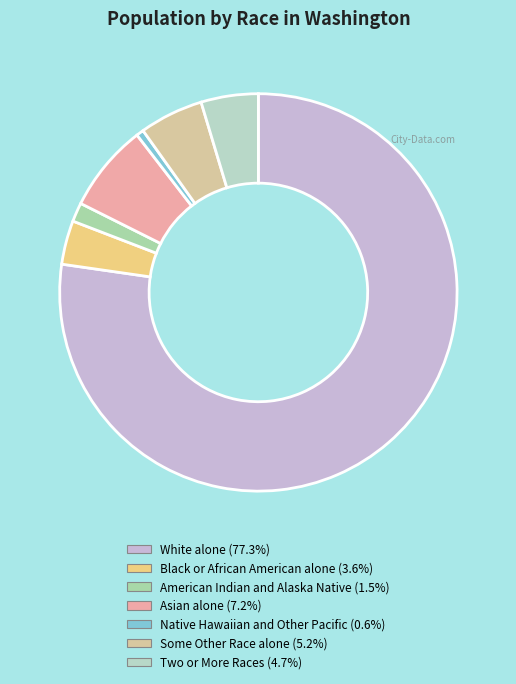

To the nearest percent, what is the difference between the largest and smallest slice percentages?

77%